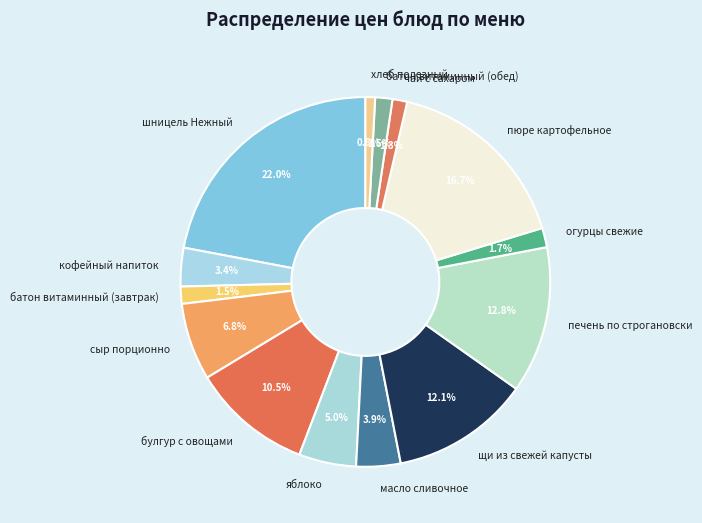

Is the sum of хлеб полезный and батон витаминный (обед) greater than half?

No